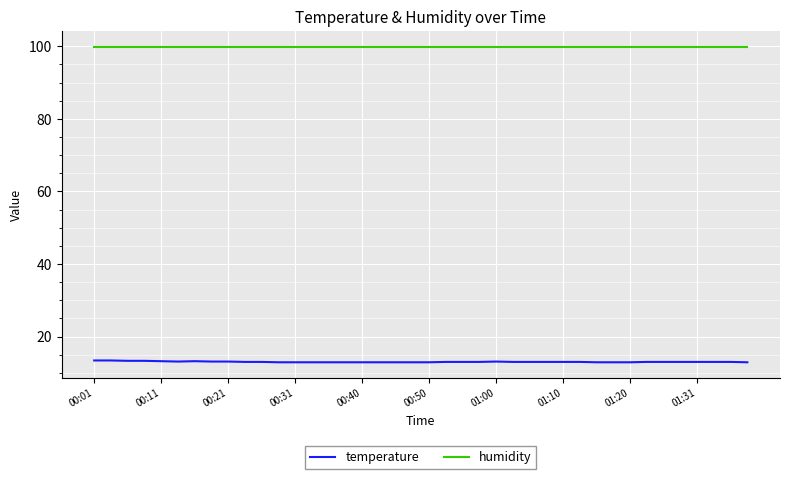

What is the maximum value for temperature?

13.4